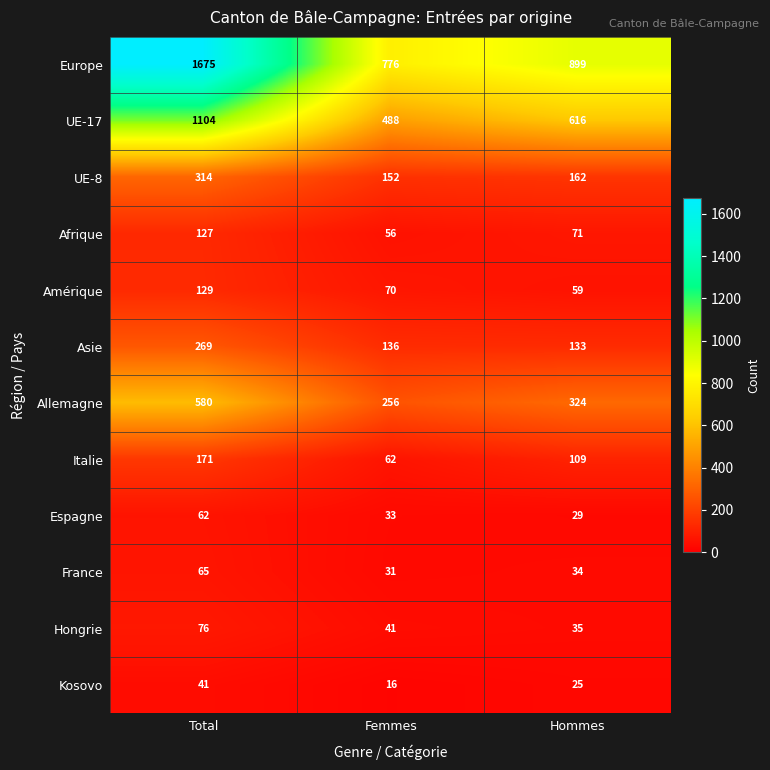

Which series changed the most between Total and Hommes?

Europe